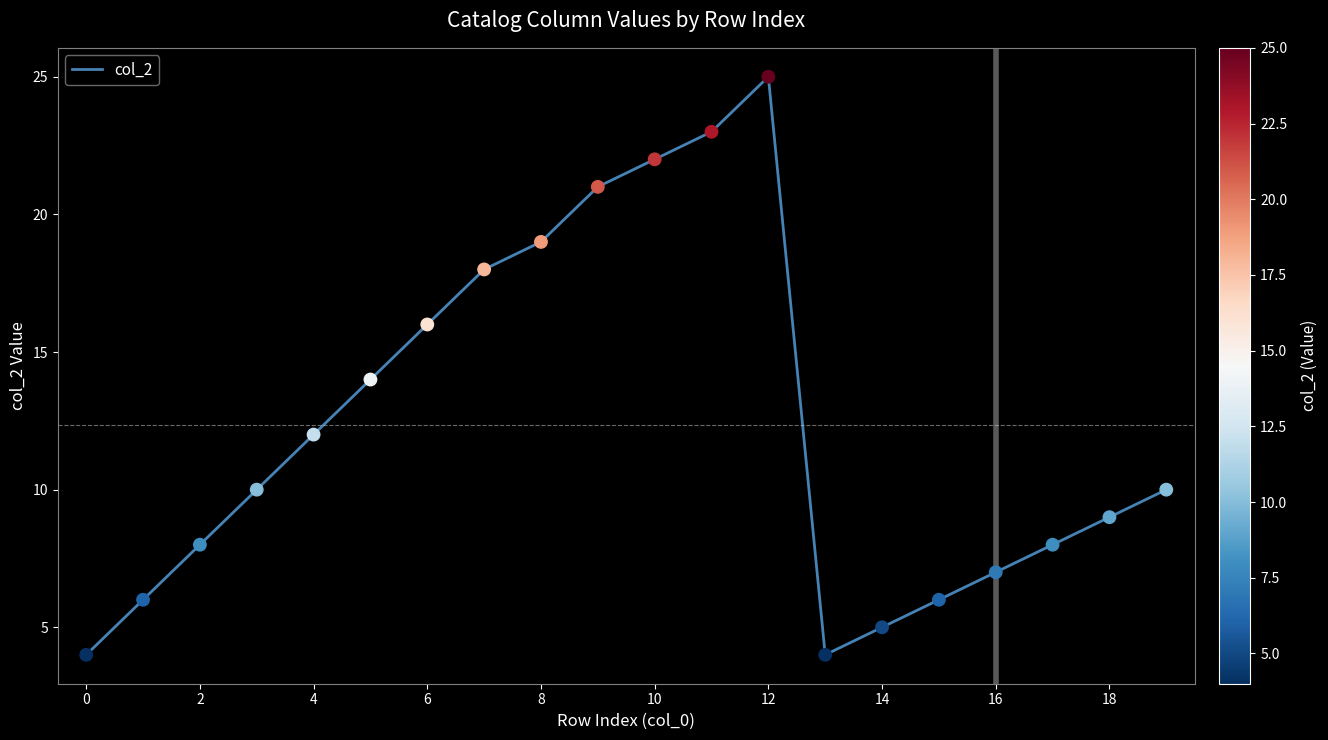

What is the difference between the maximum and minimum values?

21